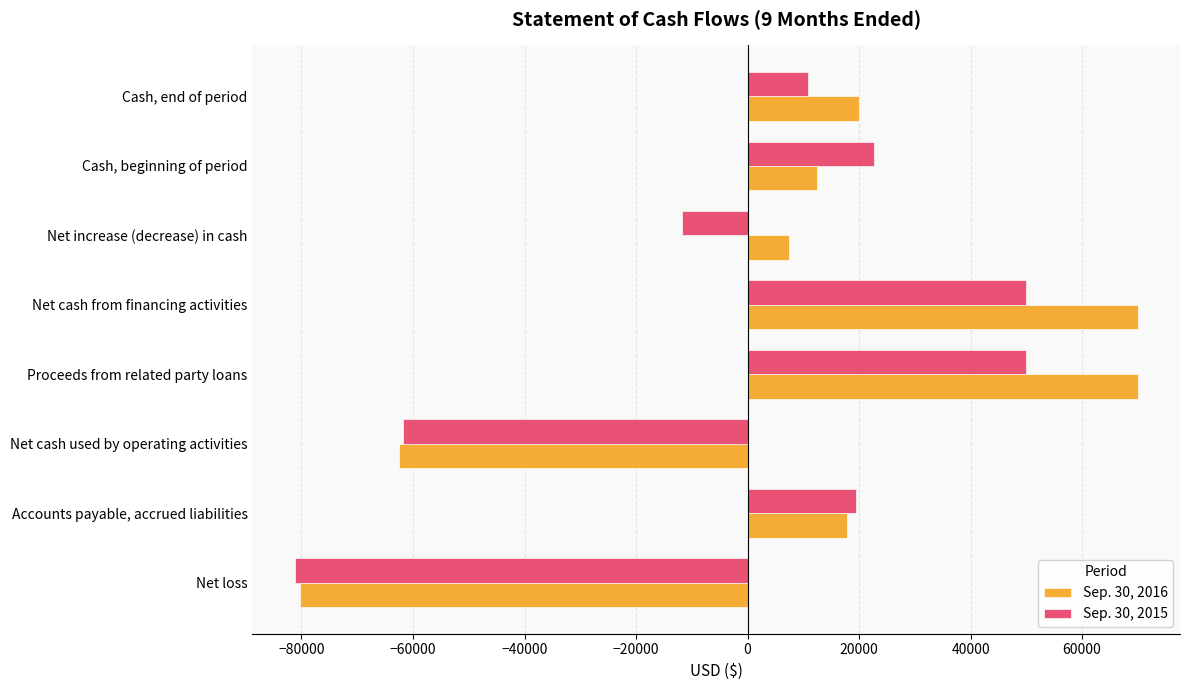

At Proceeds from related party loans, list the series in order from largest to smallest.

Sep. 30, 2016, Sep. 30, 2015